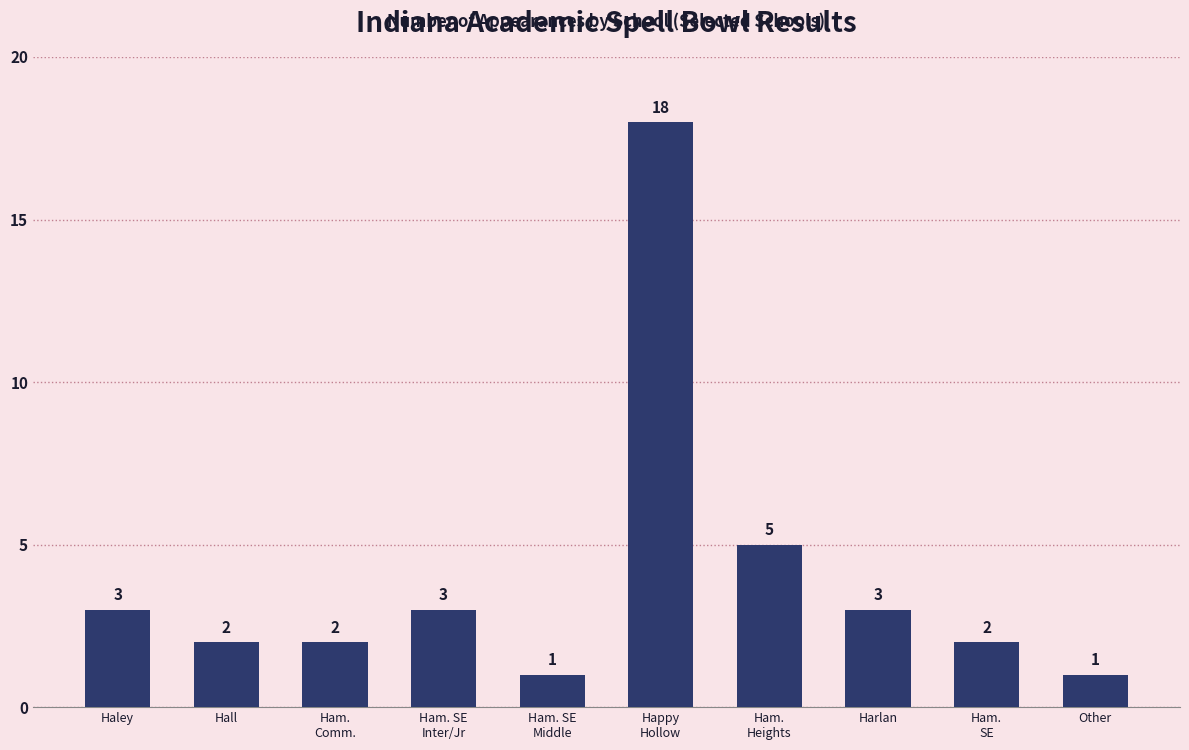

What is the value of the 10th bar from the left?

1